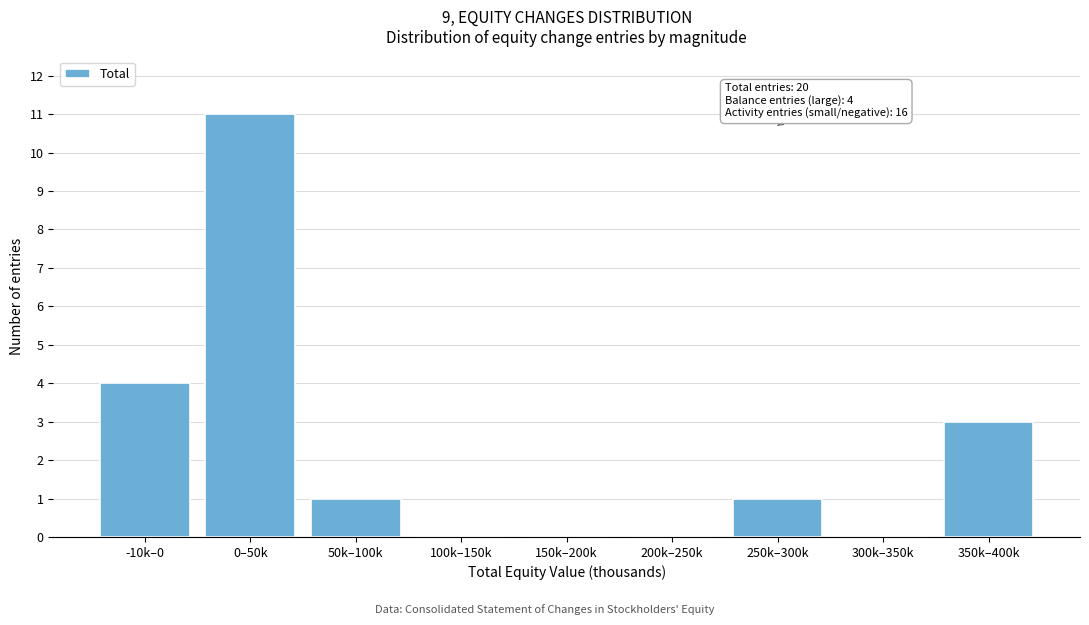

Reading right to left, list all the values displayed in this chart.

350k–400k=3	300k–350k=0	250k–300k=1	200k–250k=0	150k–200k=0	100k–150k=0	50k–100k=1	0–50k=11	-10k–0=4